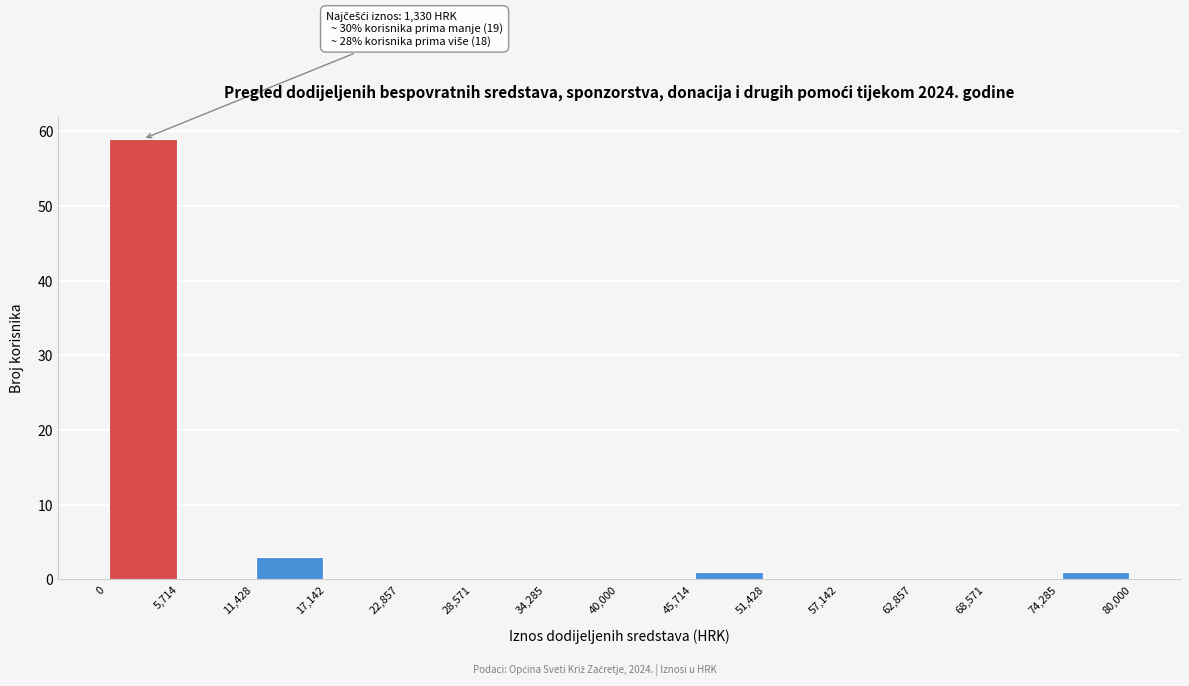

Which range on the x-axis has the tallest bar?

0 to 5,714